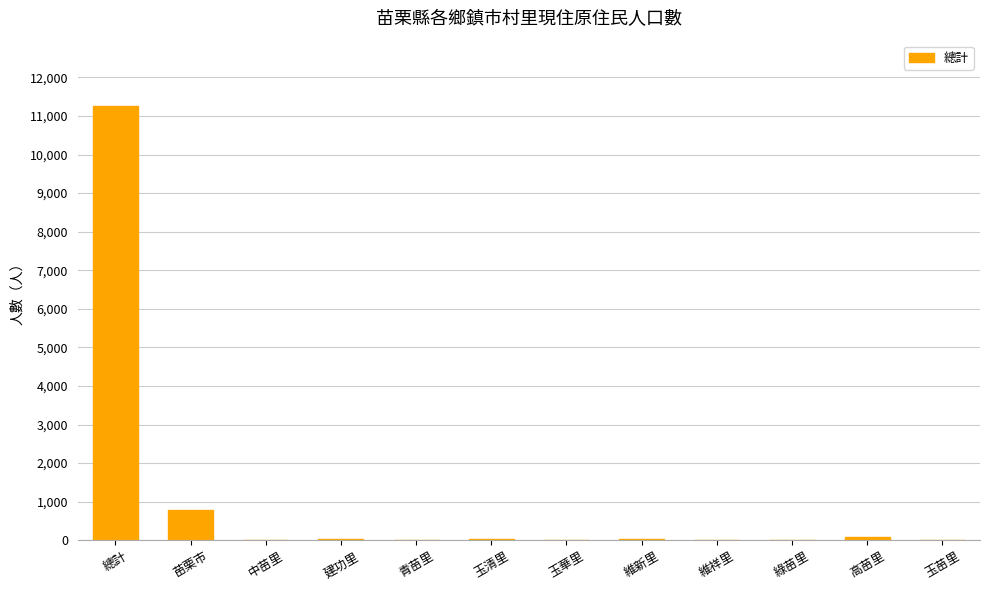

Between 總計 and 維新里, which is larger?

總計